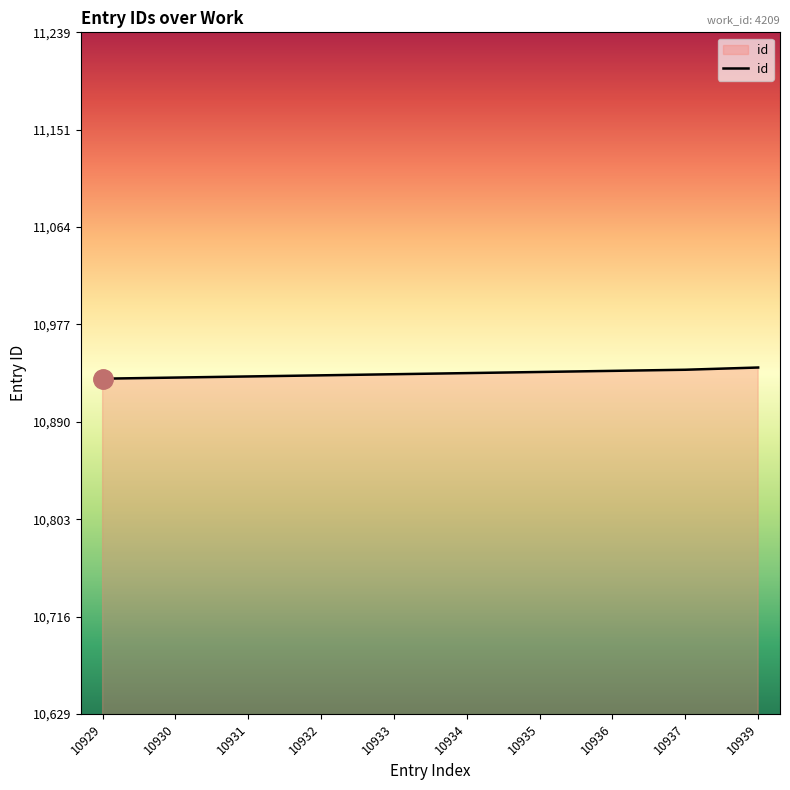

The chart shows a value of 10930 at 10930. True or false?

True